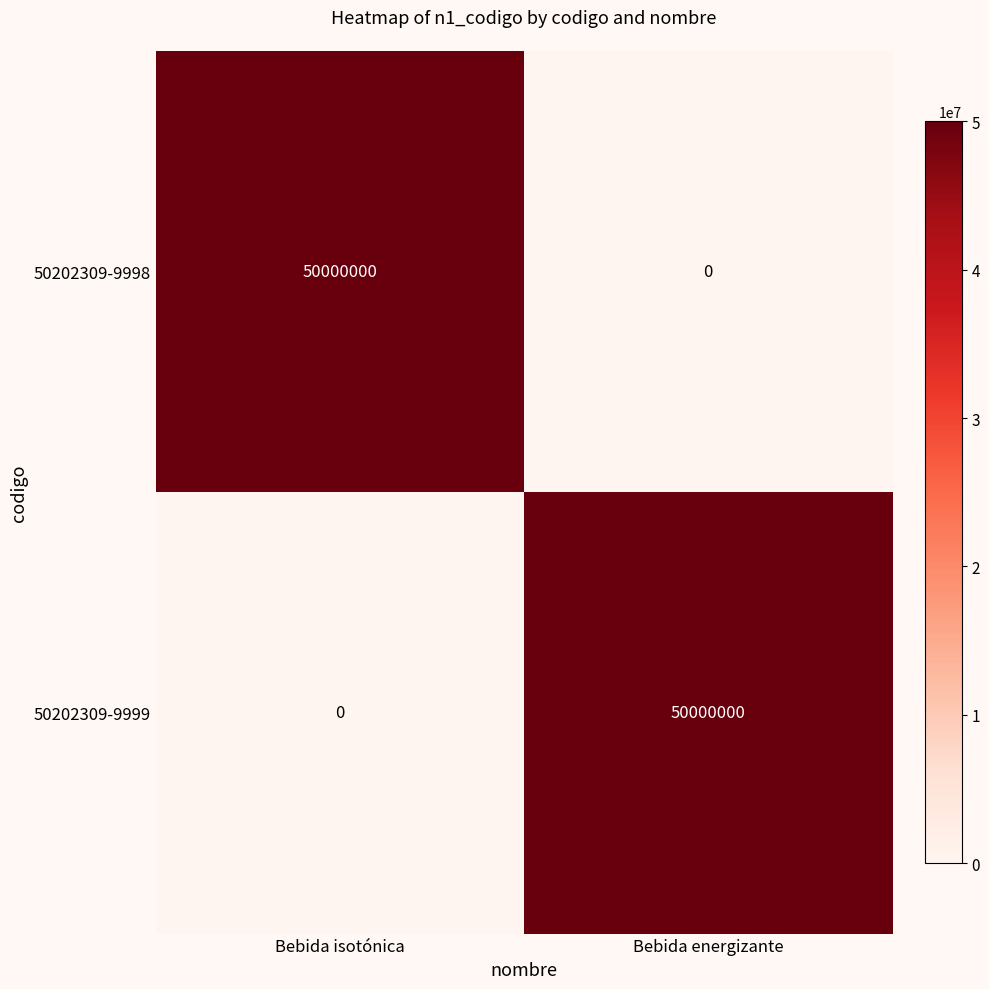

Rank the categories by 50202309-9998 value from lowest to highest.

Bebida energizante, Bebida isotónica